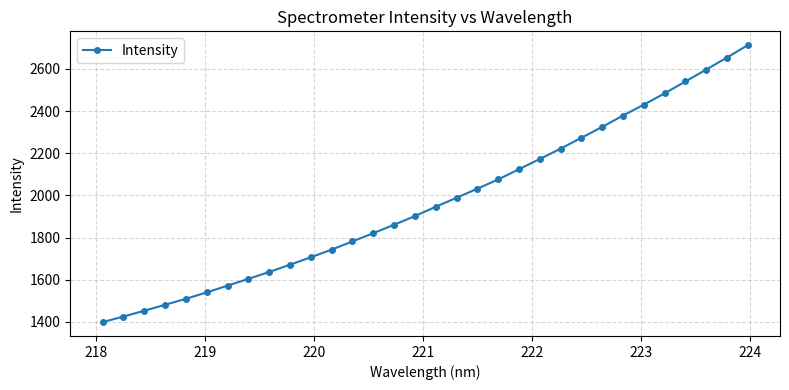

What is the value of the 24th point from the left?

2273.5